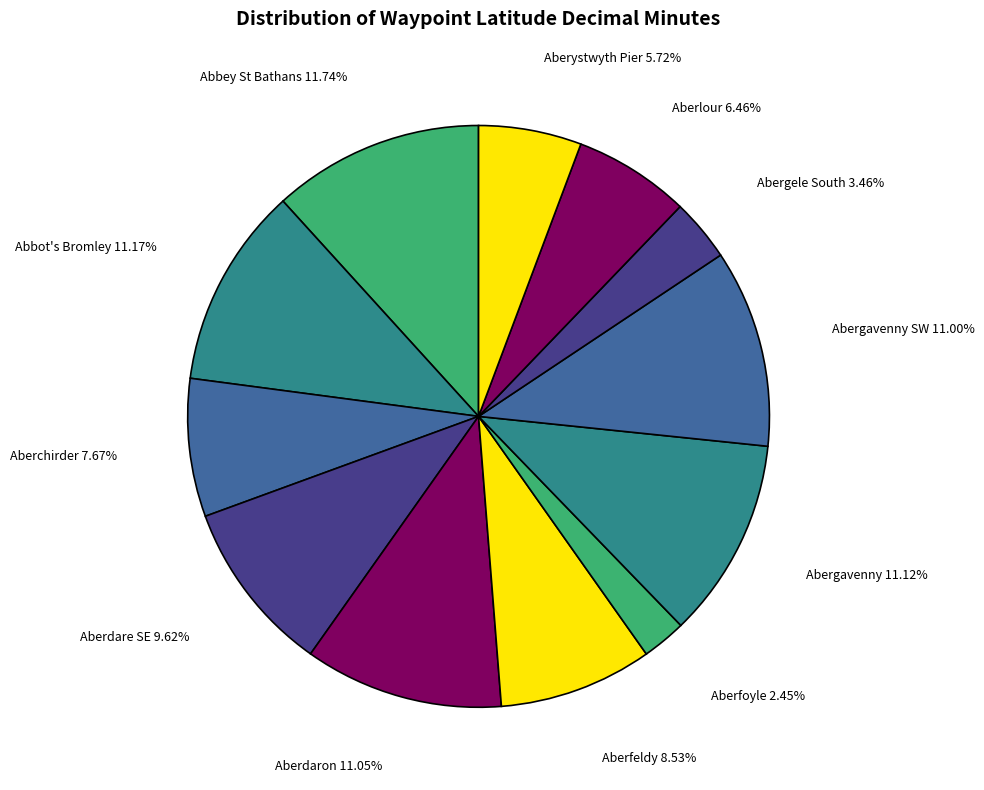

Does any single category account for the majority?

No